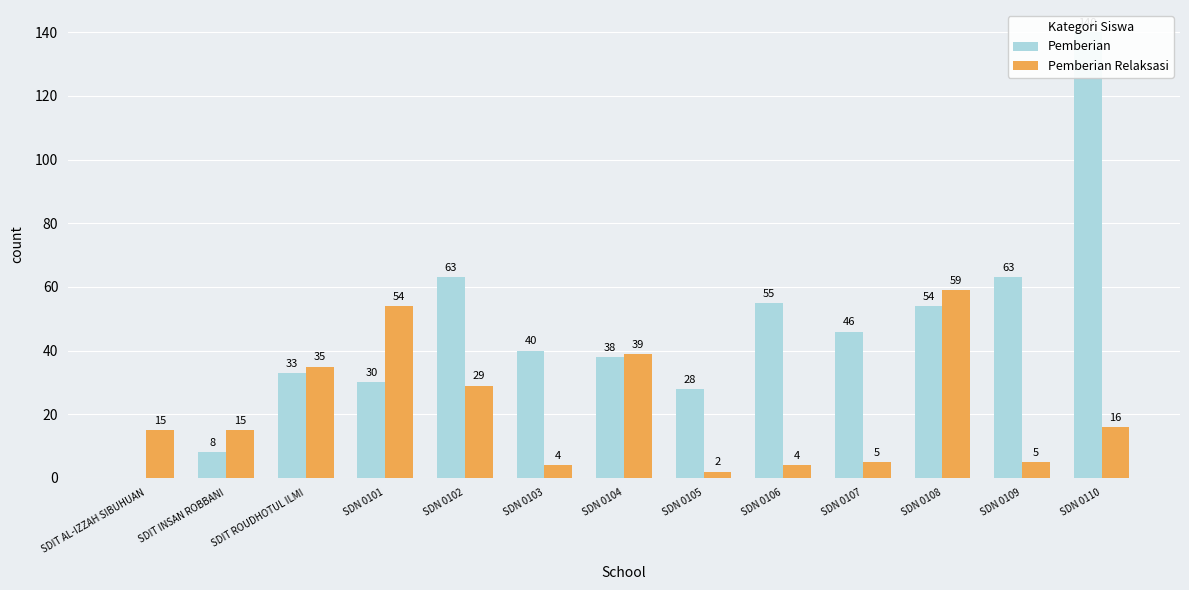

What is the average value of the Pemberian Relaksasi series?

22